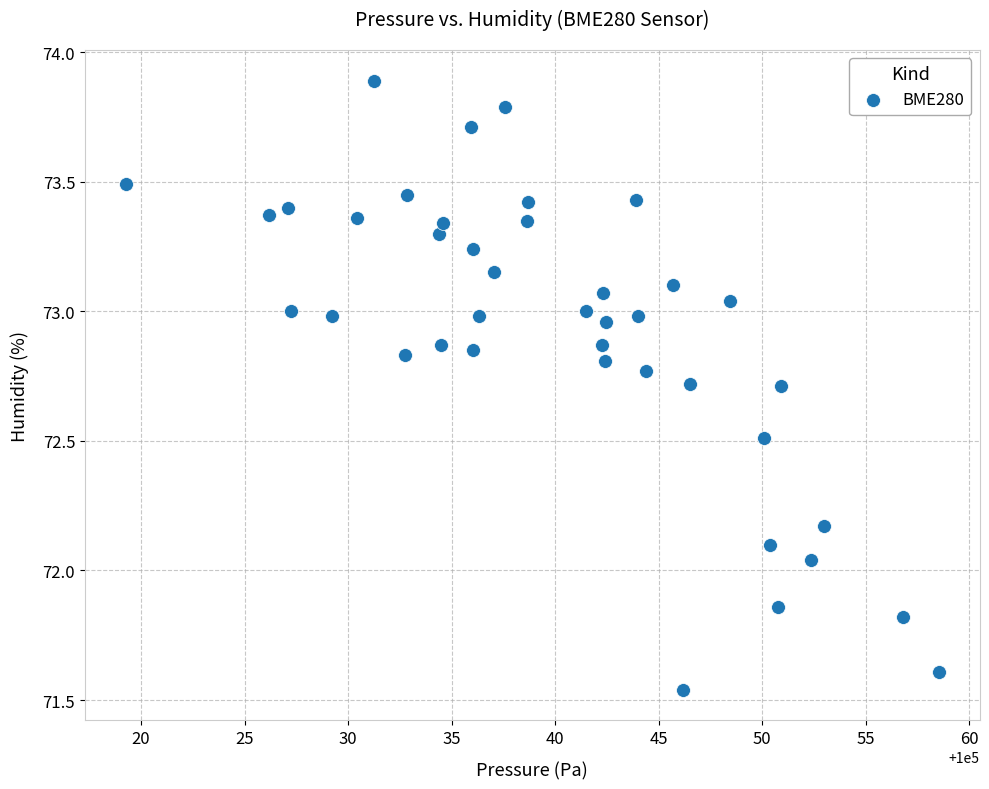

What is the range of X values (max minus min)?

39.3